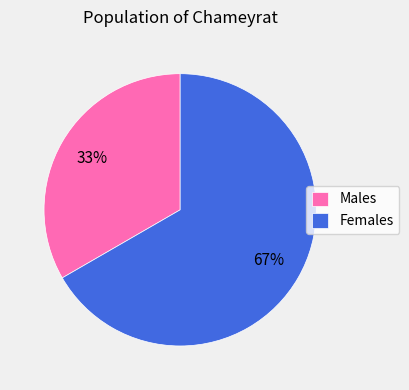

Combined, do Females and Males account for over 50%?

Yes